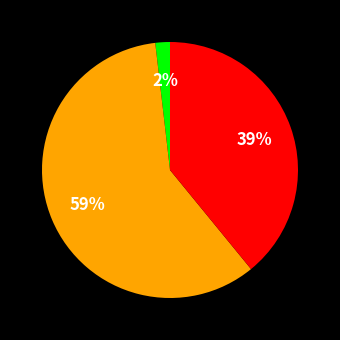

How many segments does this pie chart have?

3